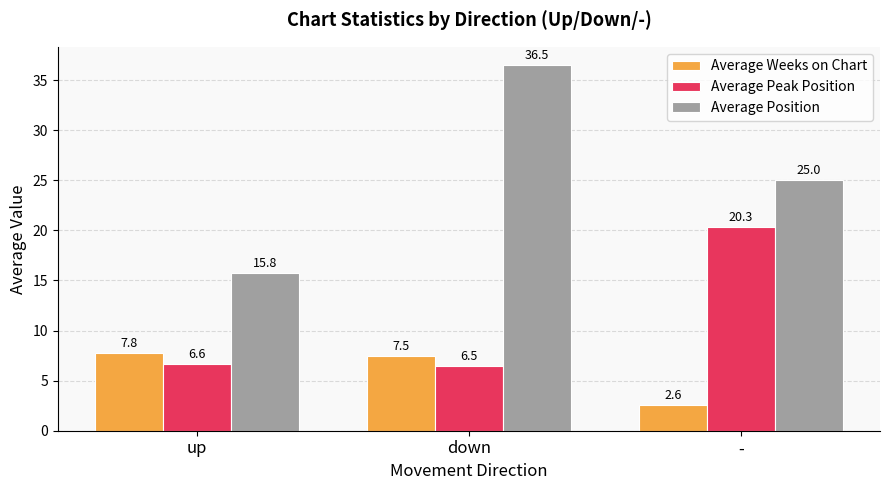

Reading left to right, list all the values displayed in this chart.

Average Weeks on Chart: up=7.8	down=7.5	-=2.6
Average Peak Position: up=6.6	down=6.5	-=20.3
Average Position: up=15.8	down=36.5	-=25.0